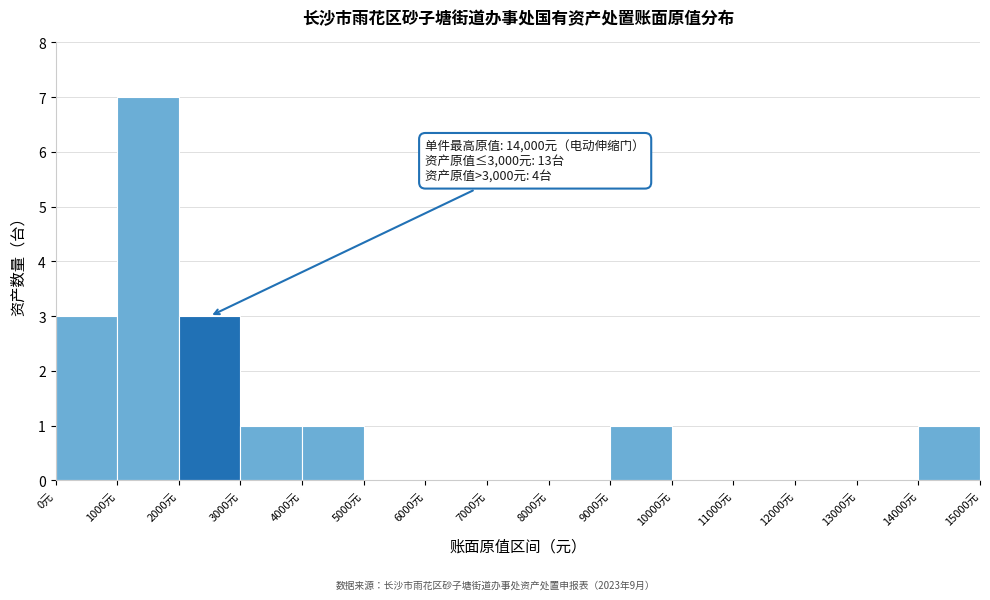

Over which range of the x-axis is the bar tallest?

1000 to 2000